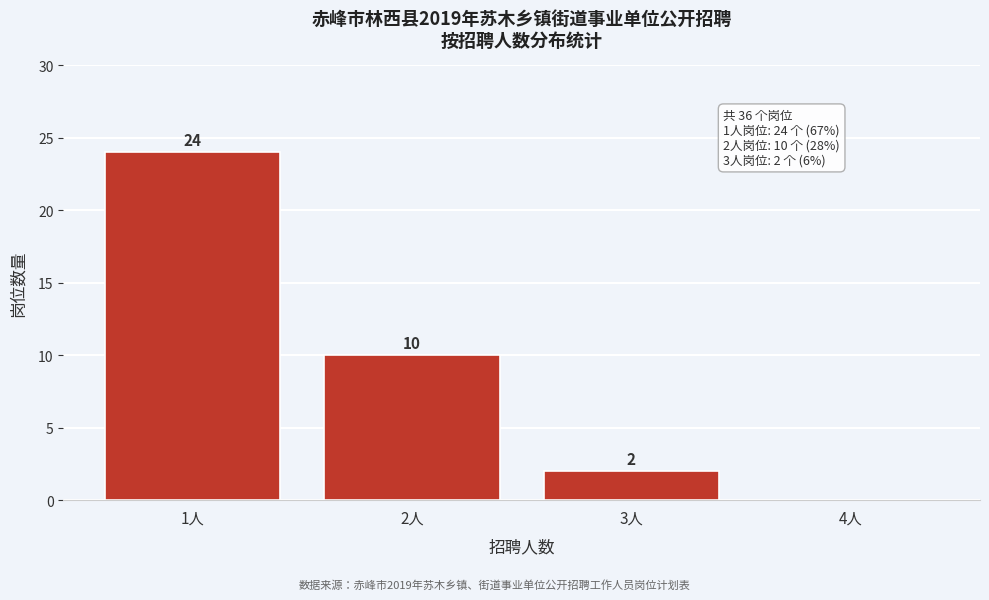

Reading right to left, extract all data points from this chart.

4人=0	3人=2	2人=10	1人=24